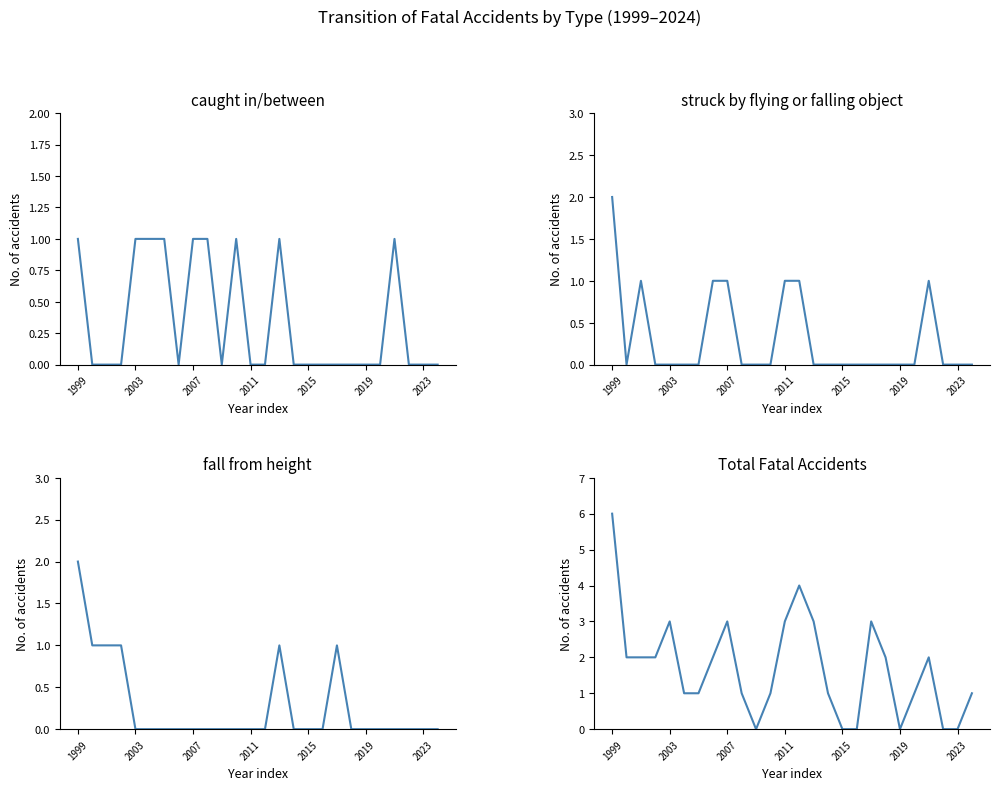

Which series has the widest spread of values?

total